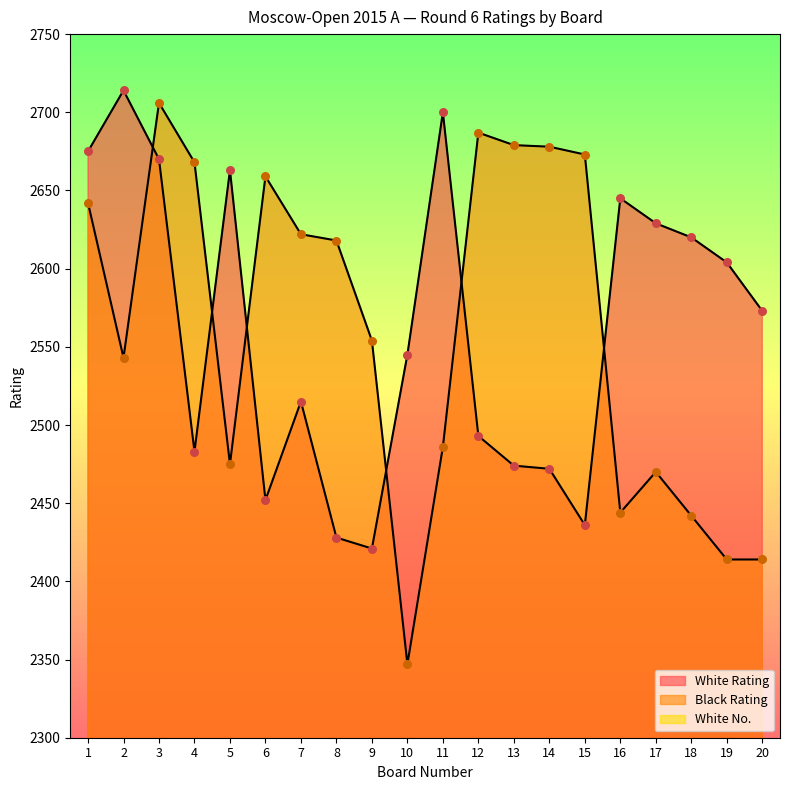

Which series reaches the minimum Y coordinate?

White No.